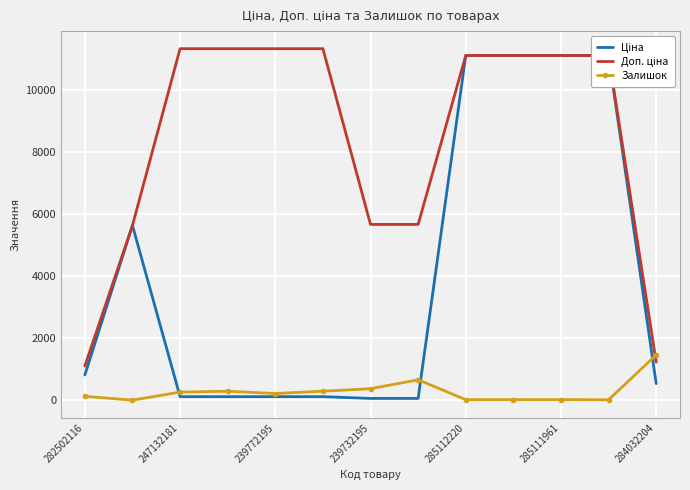

Rank the series by their maximum value, from highest to lowest.

Доп. ціна, Ціна, Залишок